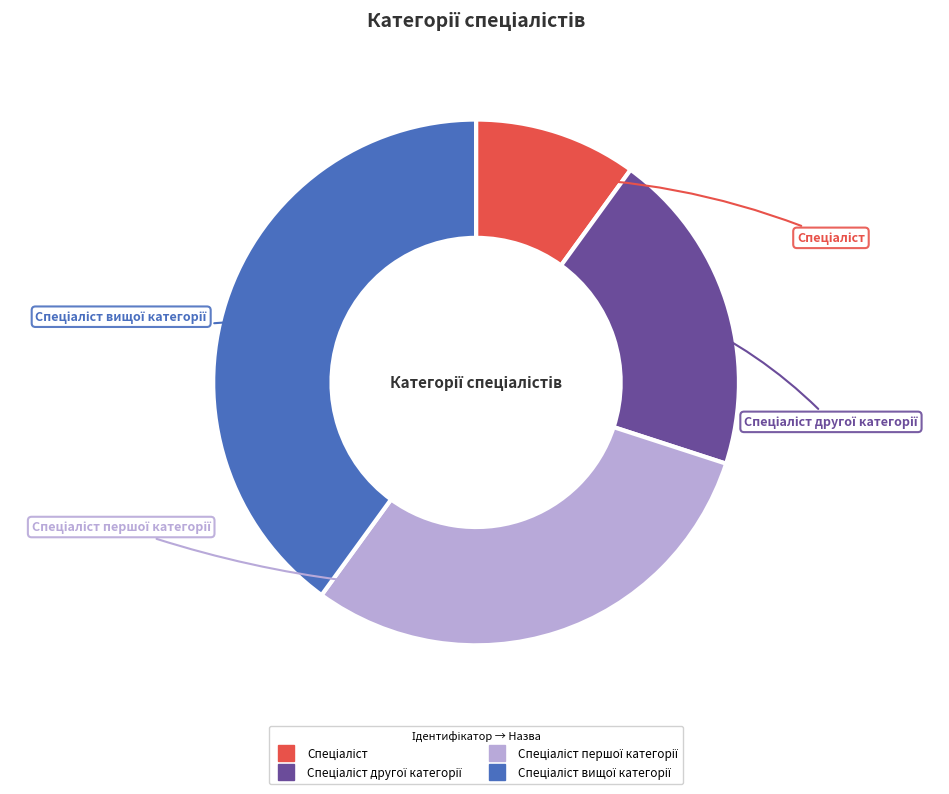

Does any single category account for the majority?

No